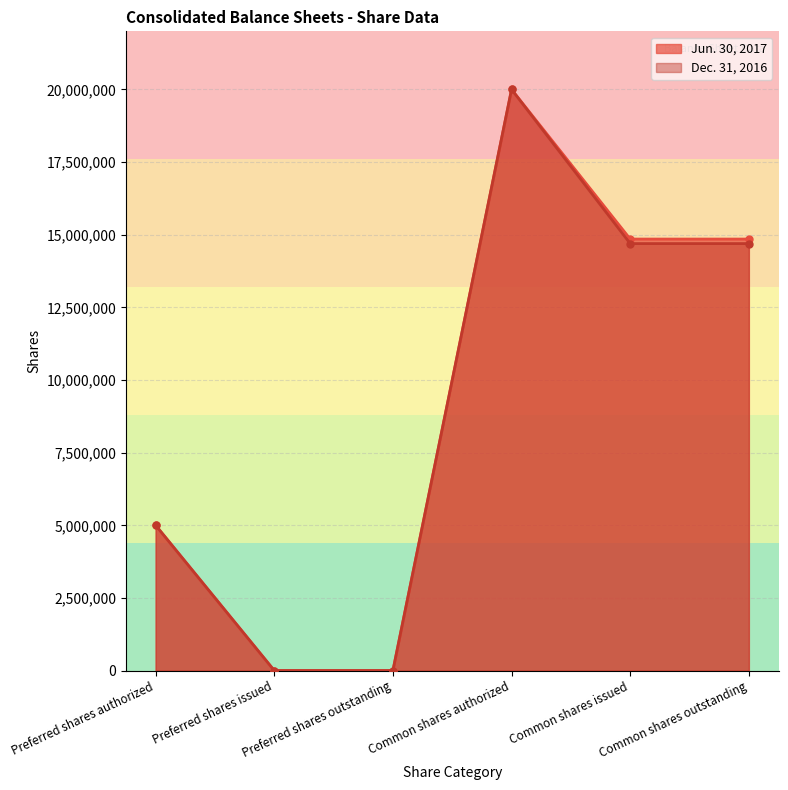

Between Preferred shares issued and Preferred shares outstanding, which series saw the biggest shift?

Jun. 30, 2017